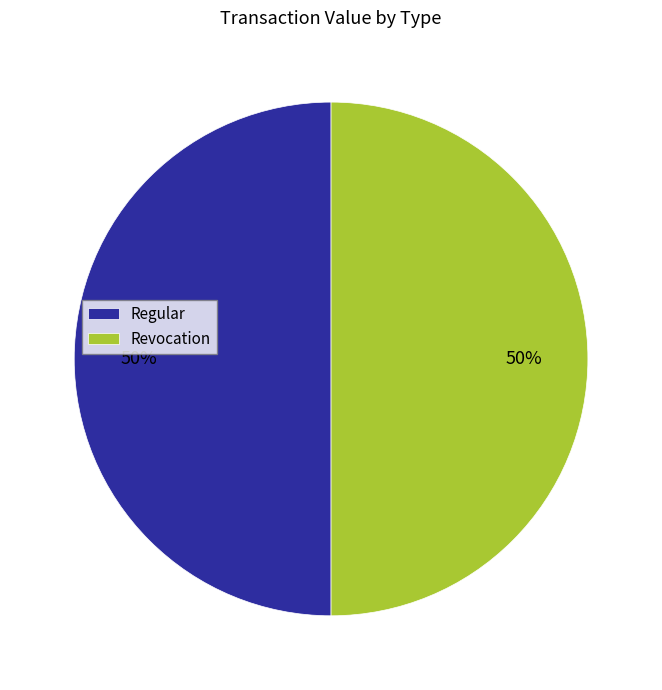

Count the number of slices in the pie.

2